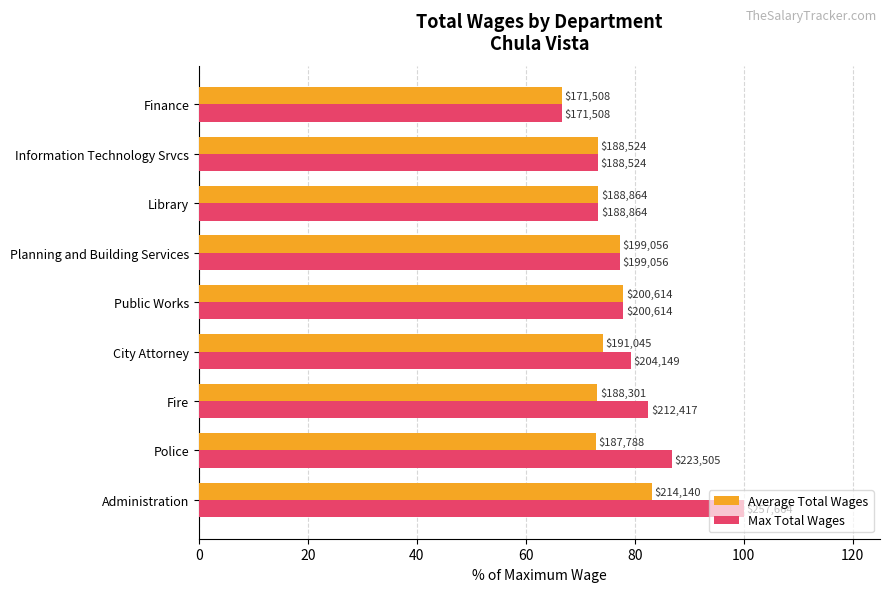

Rank the series by their average value, from lowest to highest.

Average Total Wages, Max Total Wages